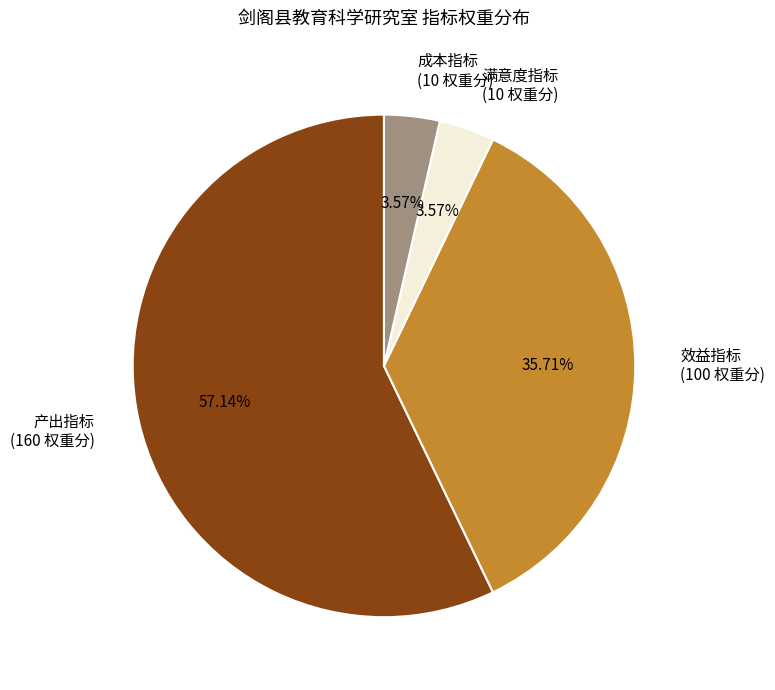

Which slice represents more than half of the pie?

产出指标